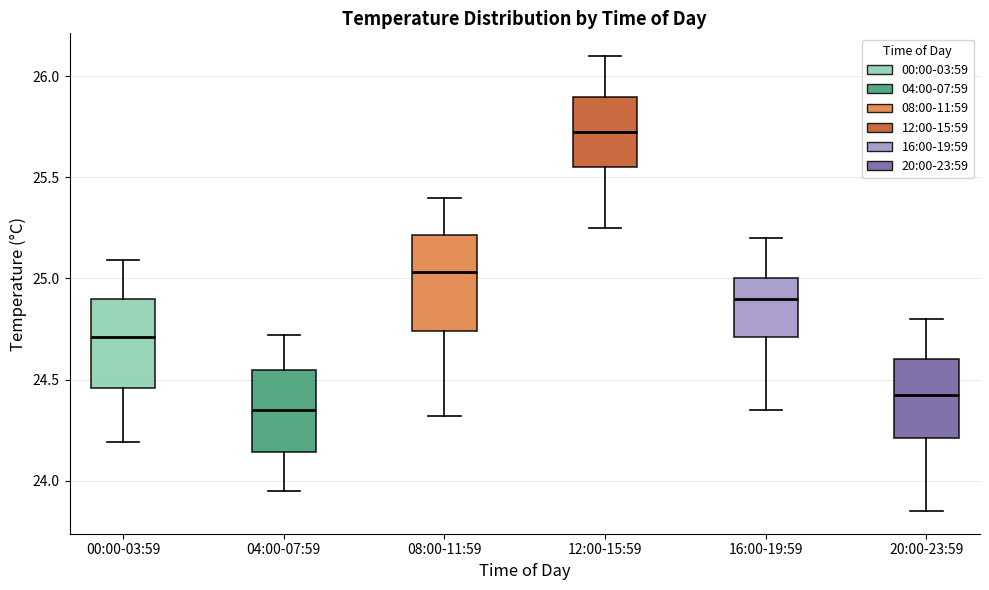

Where does the upper whisker of the box for 16:00-19:59 end on the y-axis? The values are not printed on the chart, so give them approximately, as read against the axis.

25.20